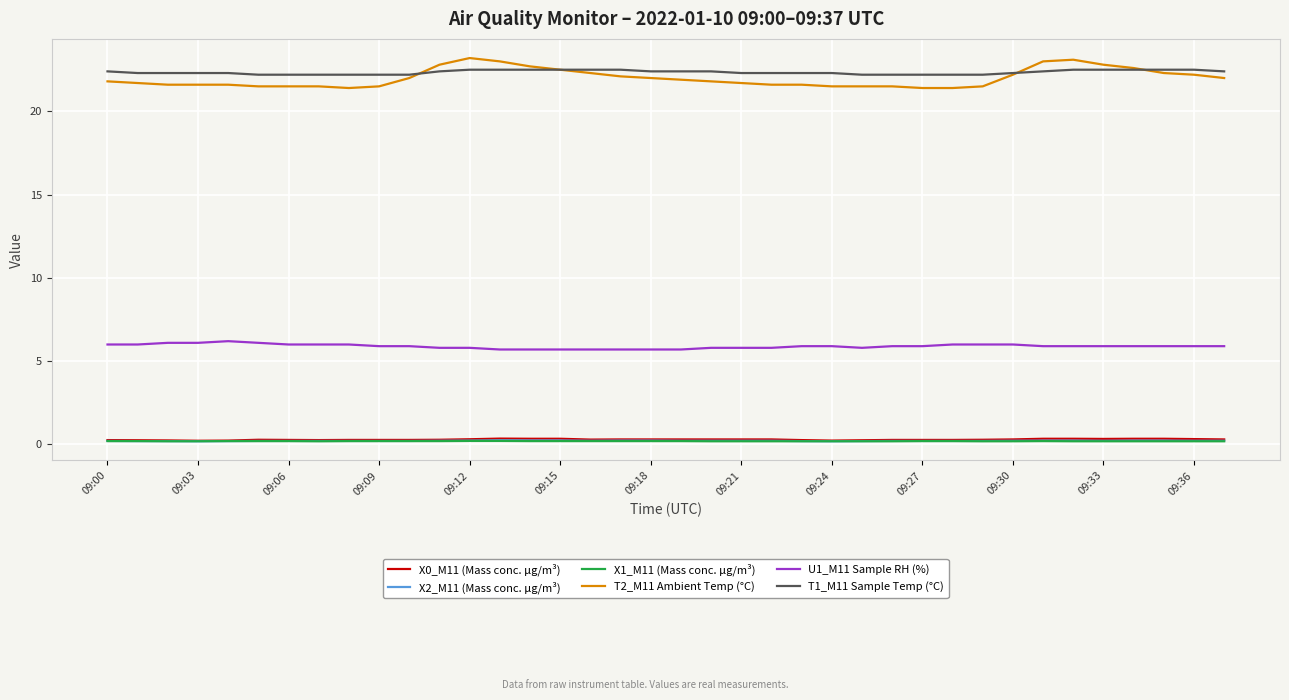

Which series has the widest spread of values?

T2_M11 Ambient Temp (°C)